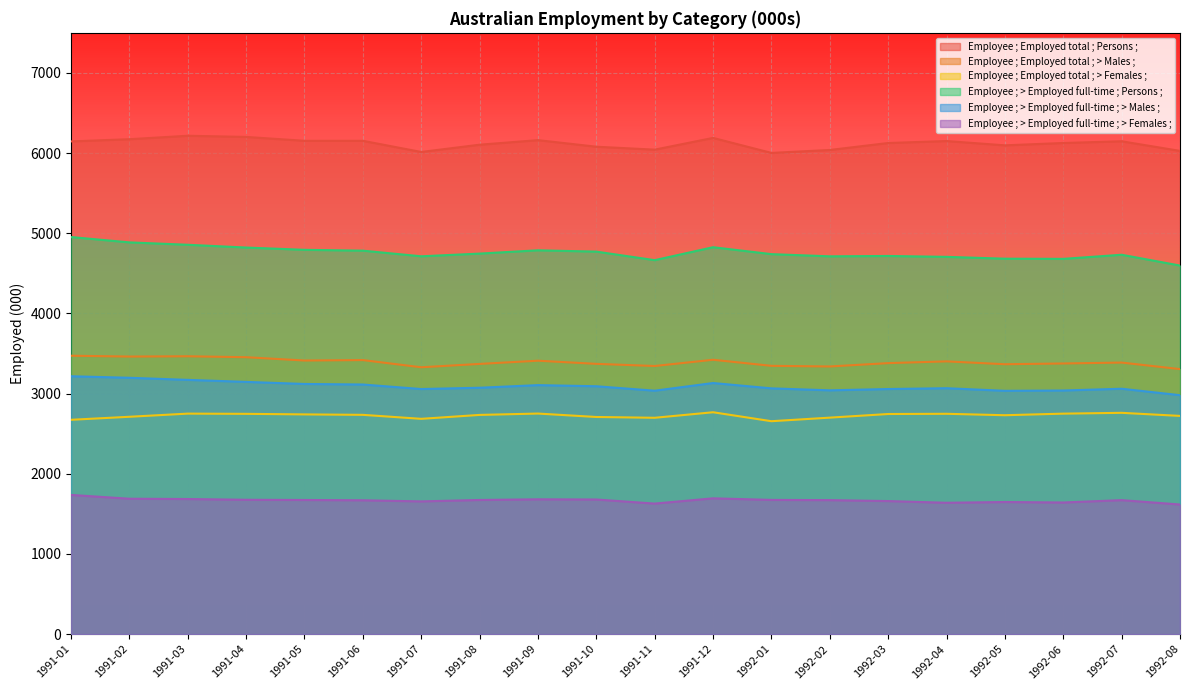

At how many categories does at least one series exceed 3307?

20